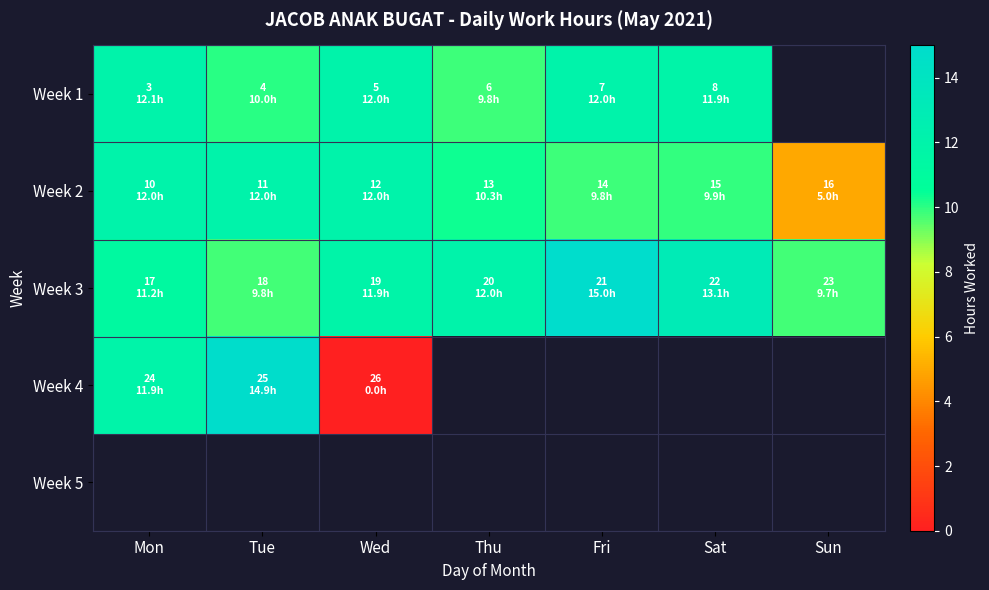

What is the lowest value of the Week 3 series?

9.7